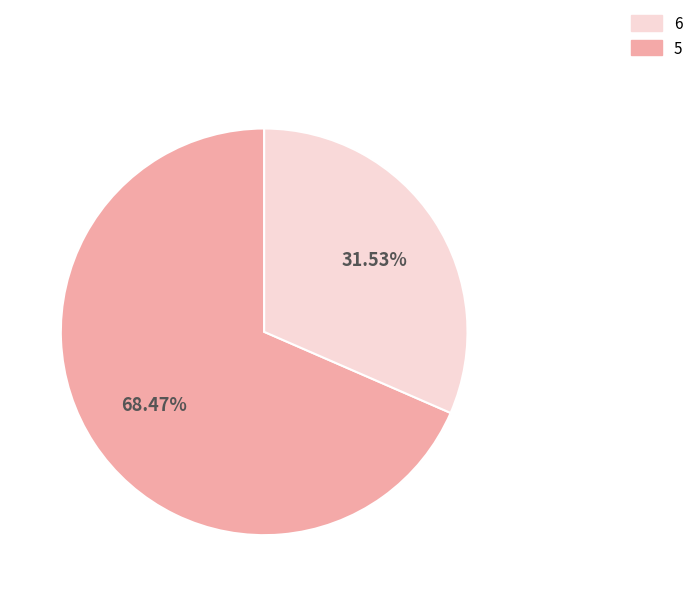

Is there a majority slice in this chart?

Yes